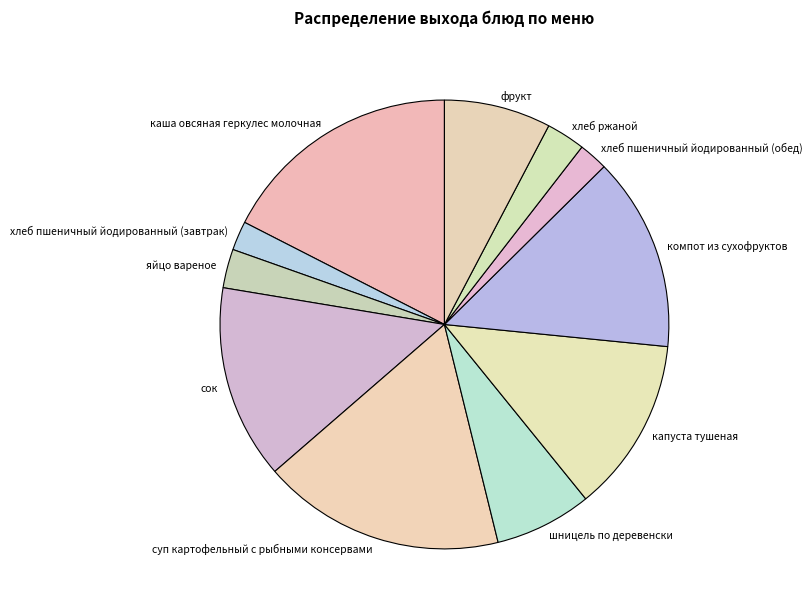

Do каша овсяная геркулес молочная and шницель по деревенски together represent more than half of the pie?

No